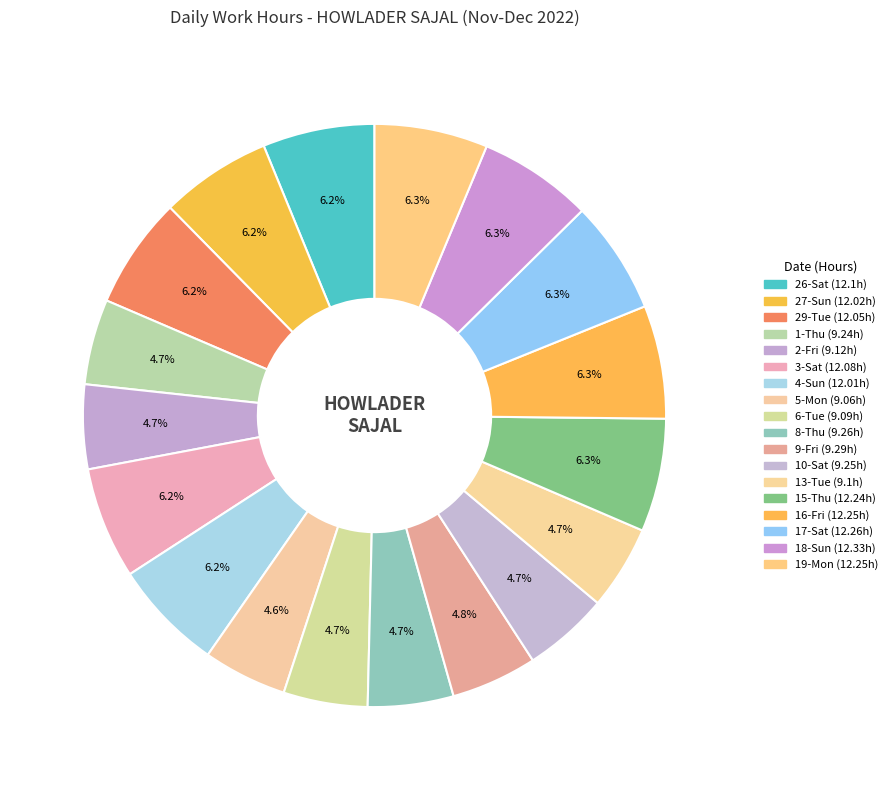

How many segments does this pie chart have?

18